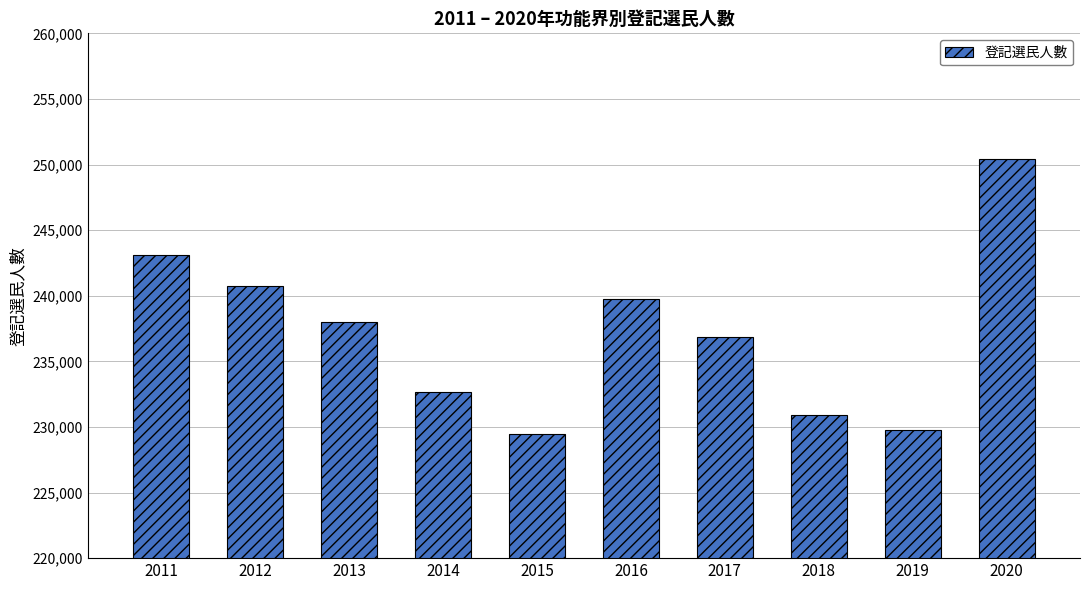

Between 2018 and 2011, which is larger?

2011